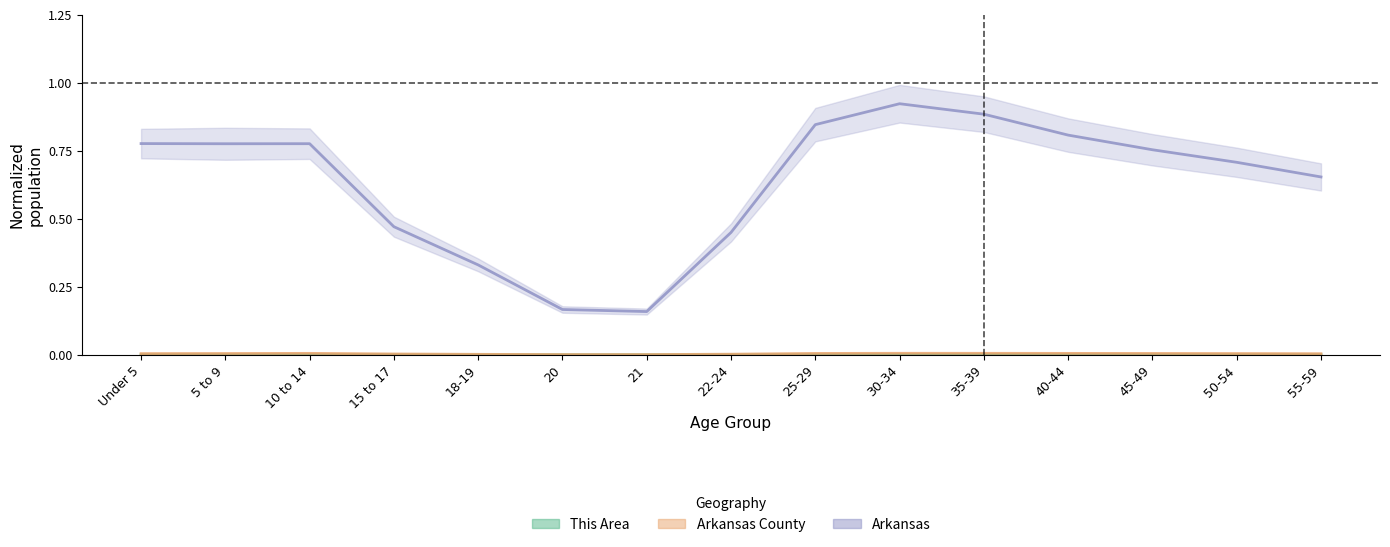

Between 40-44 and 20, which is larger?

40-44